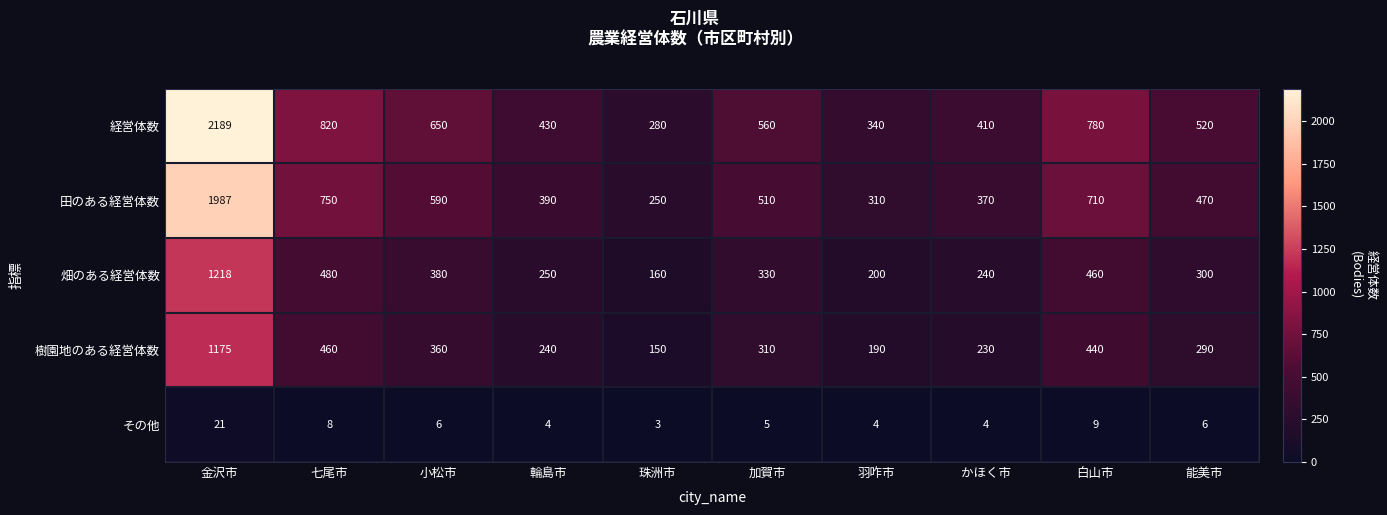

The value of その他 at 羽咋市 is 4. True or false?

True